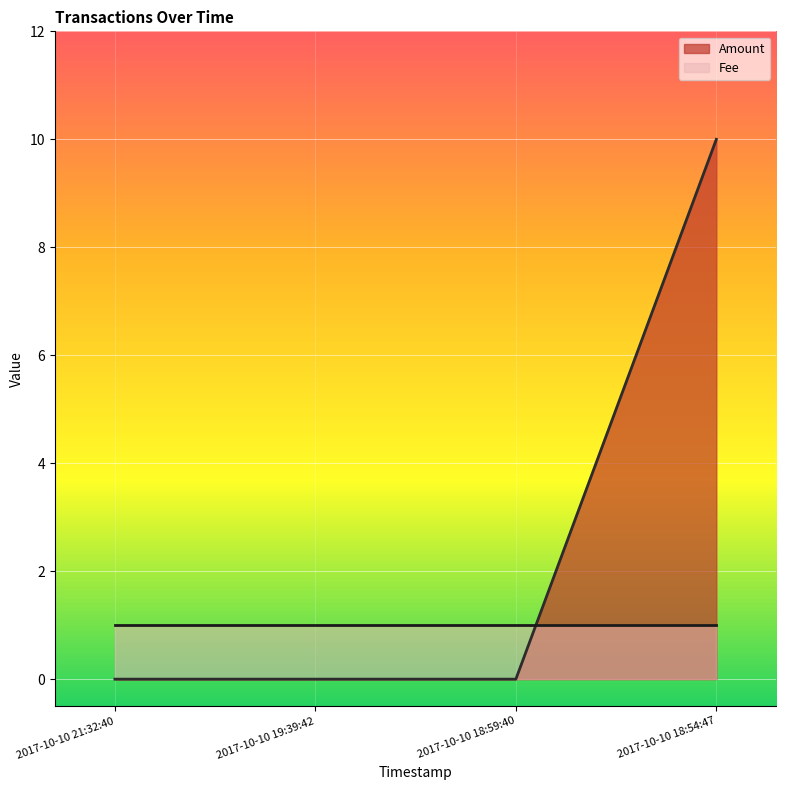

What is the difference between the maximum and minimum values?

10